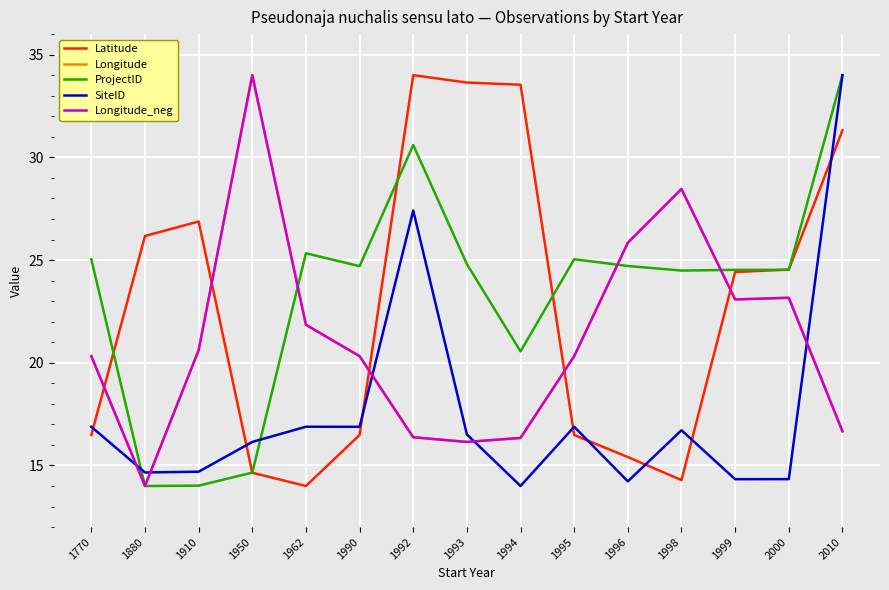

Is this an area chart (filled region under the line)?

No